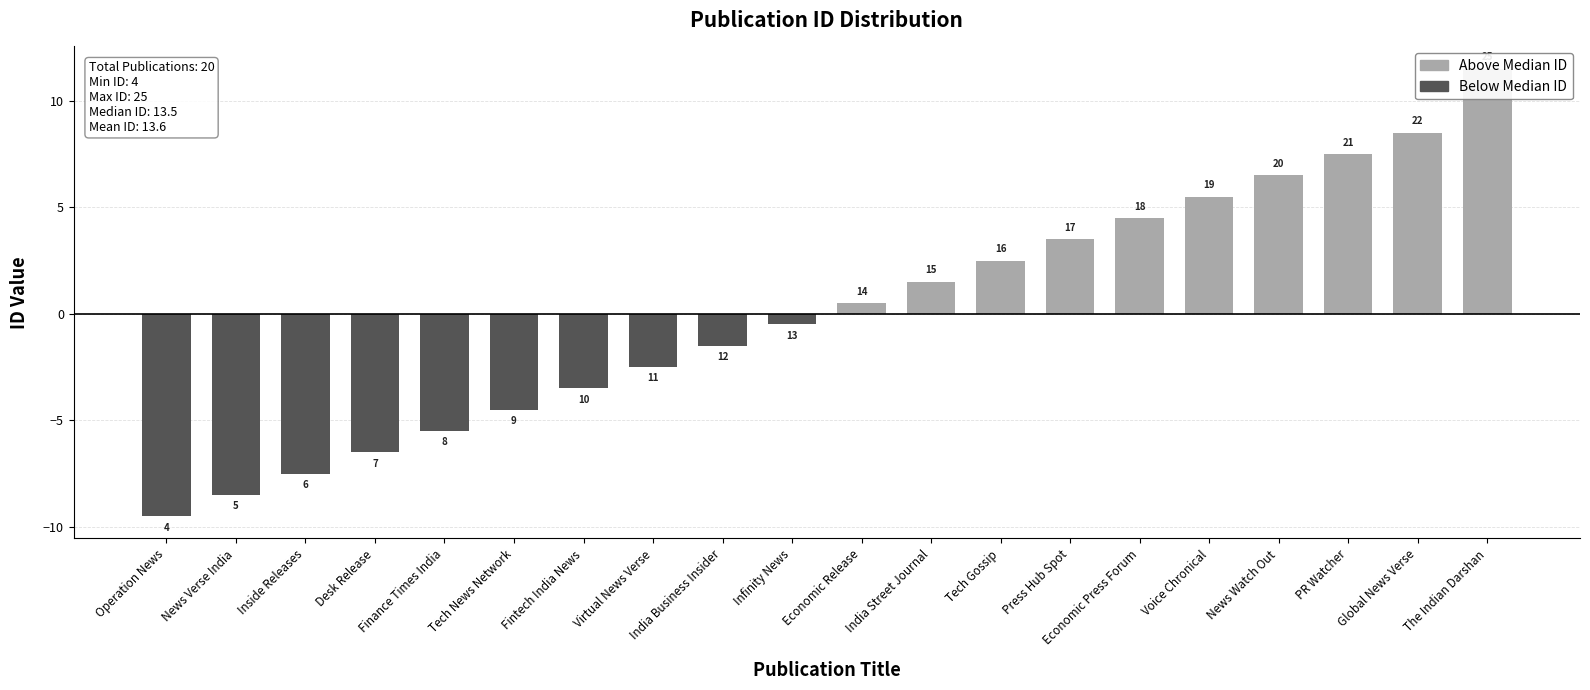

Does the chart contain any negative values?

Yes